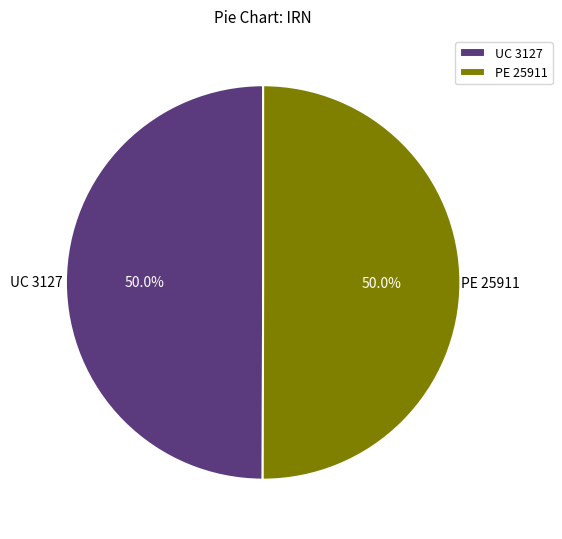

To the nearest percent, what portion does PE 25911 represent?

50%